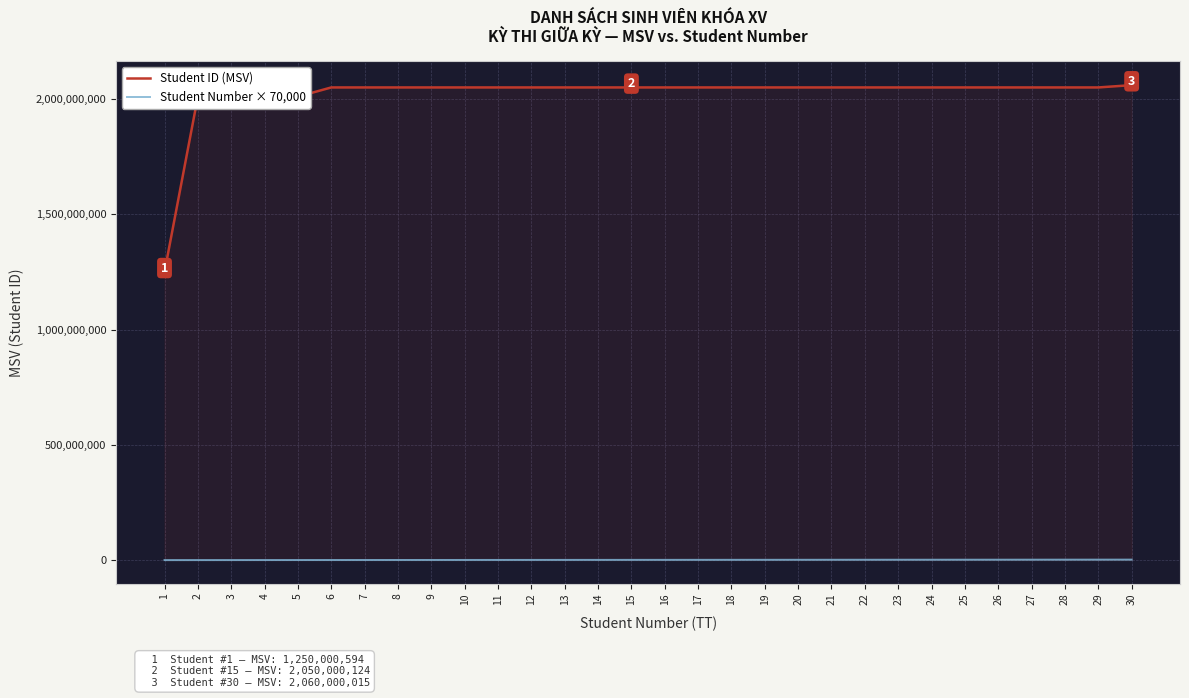

True or false: Student ID (MSV) and Student Number × 70,000 cross at least once.

False